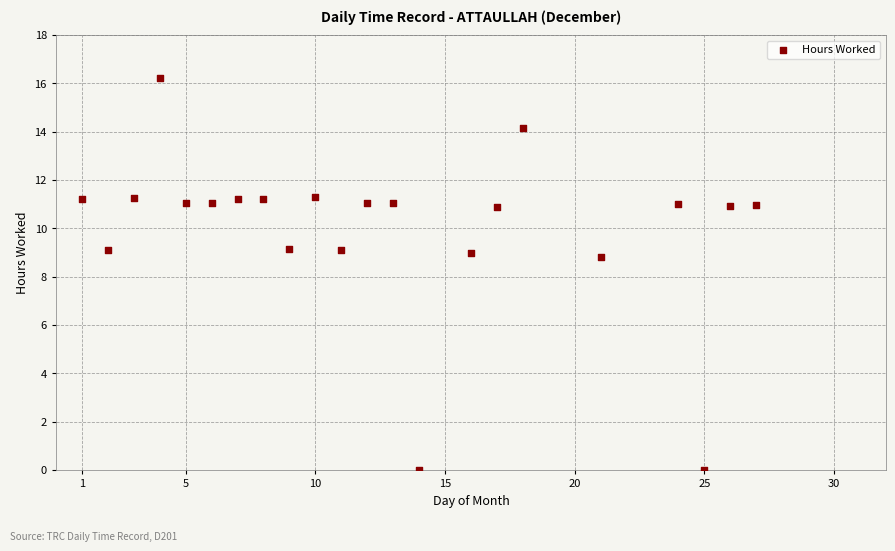

What is the range of Y values (max minus min)?

16.2